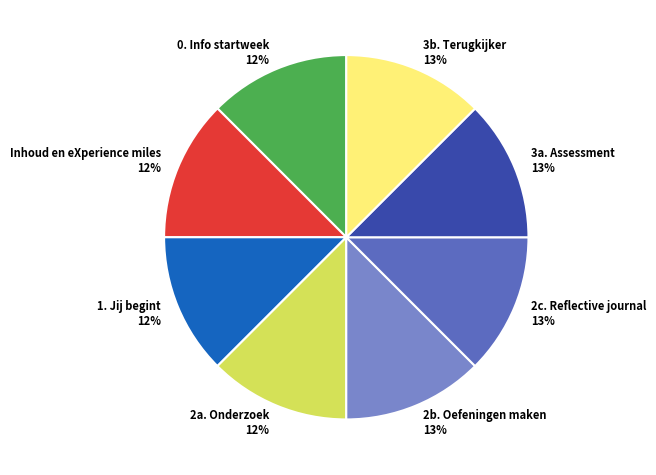

Is there any slice that represents more than half of the pie?

No